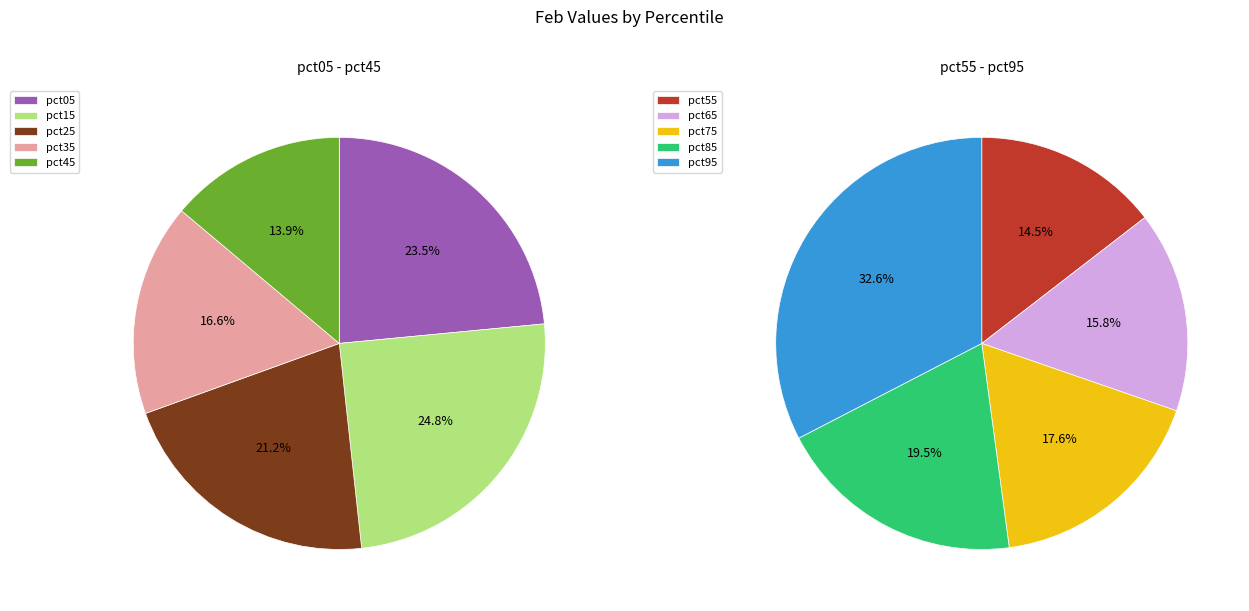

What is the change in value from pct15 to pct75?

-0.3